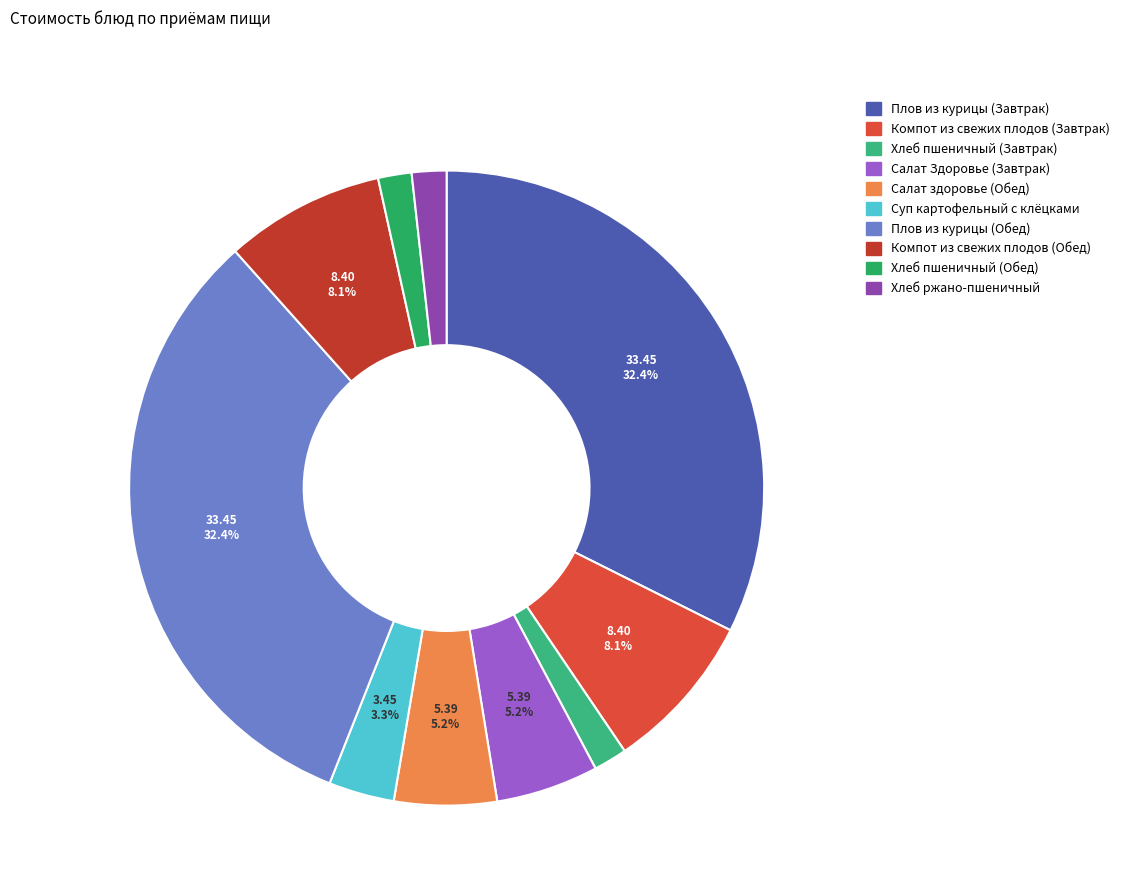

Which category has the biggest portion of the pie?

Плов из курицы (Завтрак)